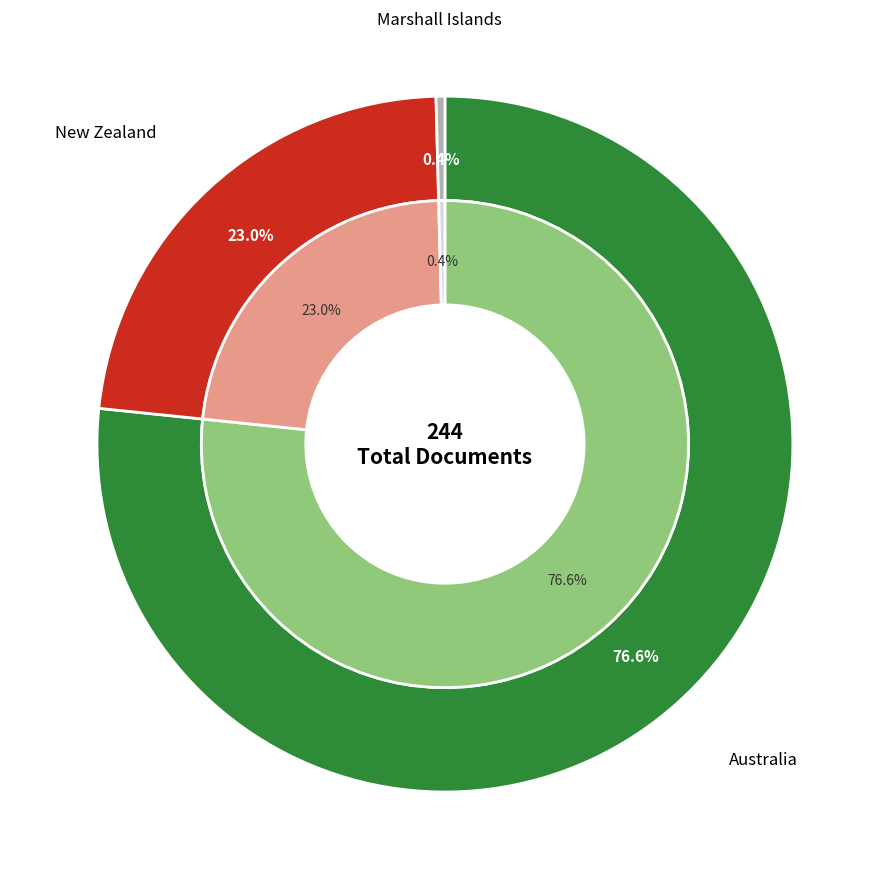

How many segments does this pie chart have?

3